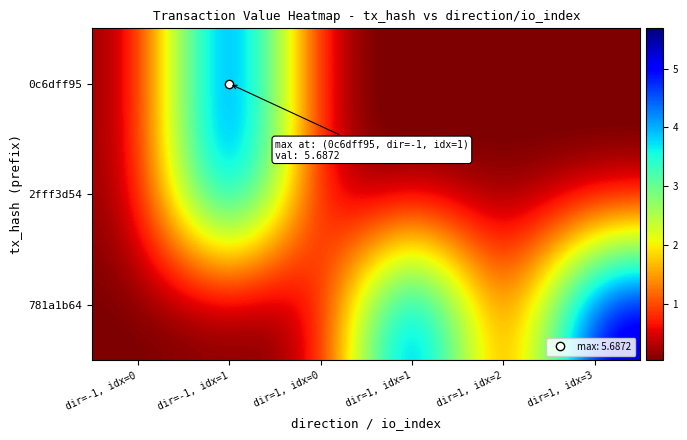

Which category has the highest value across all series?

dir=-1, idx=1